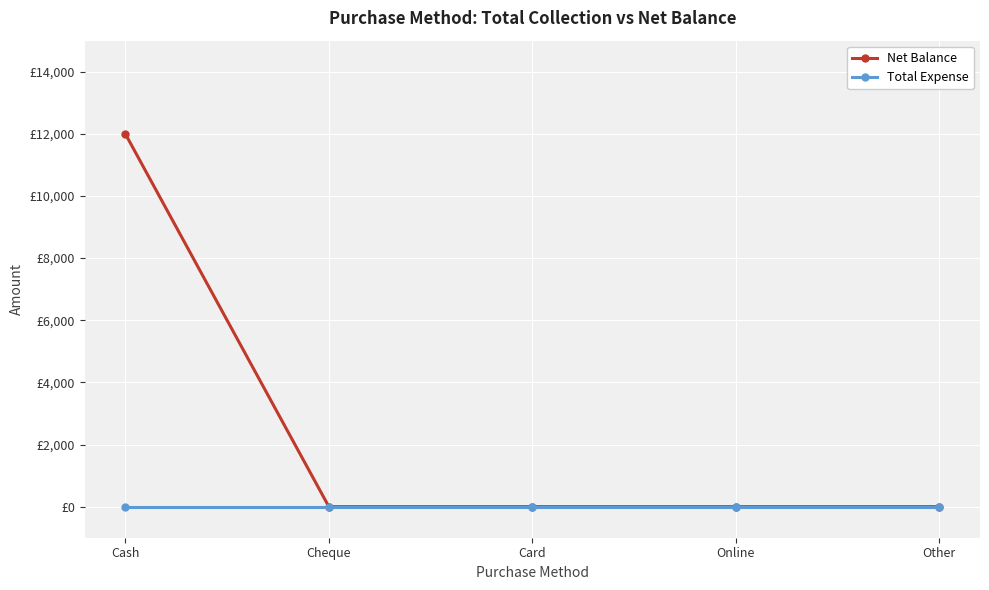

What is the difference between the maximum and minimum values in the Net Balance series?

12000